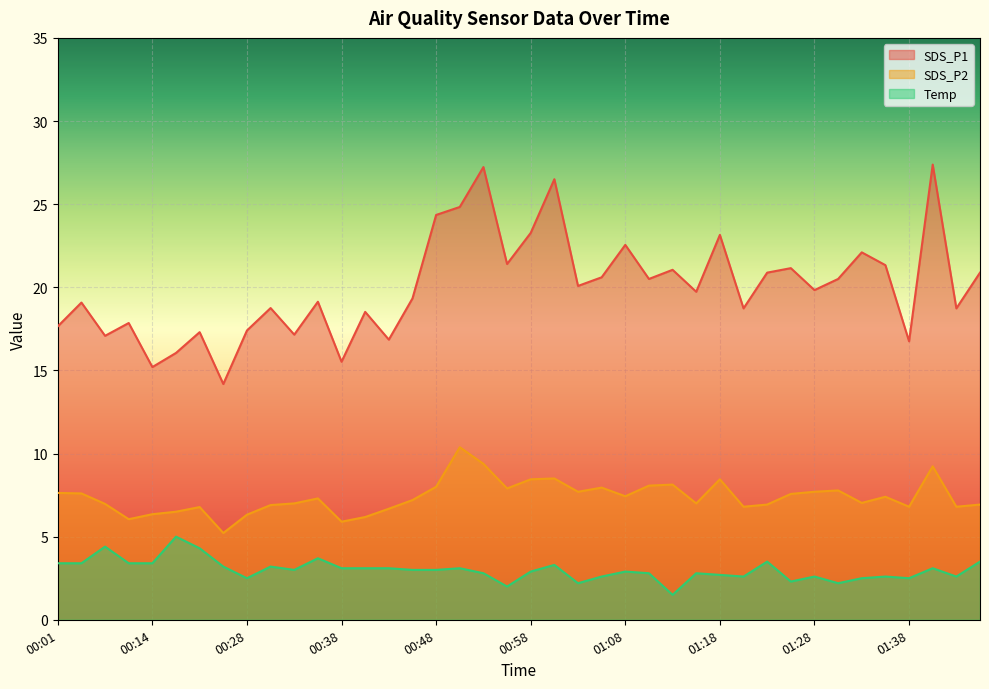

What are all the series names shown in the legend?

SDS_P1, SDS_P2, Temp